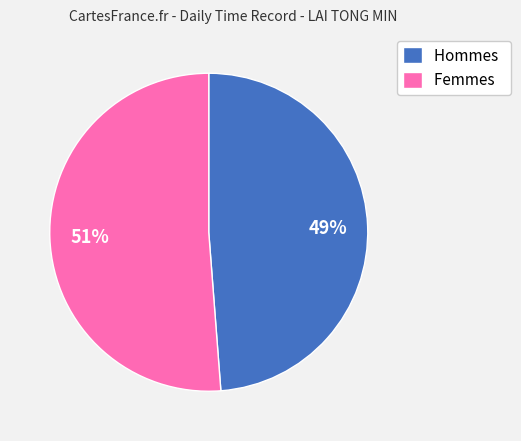

Does Hommes represent more than half of the total?

No